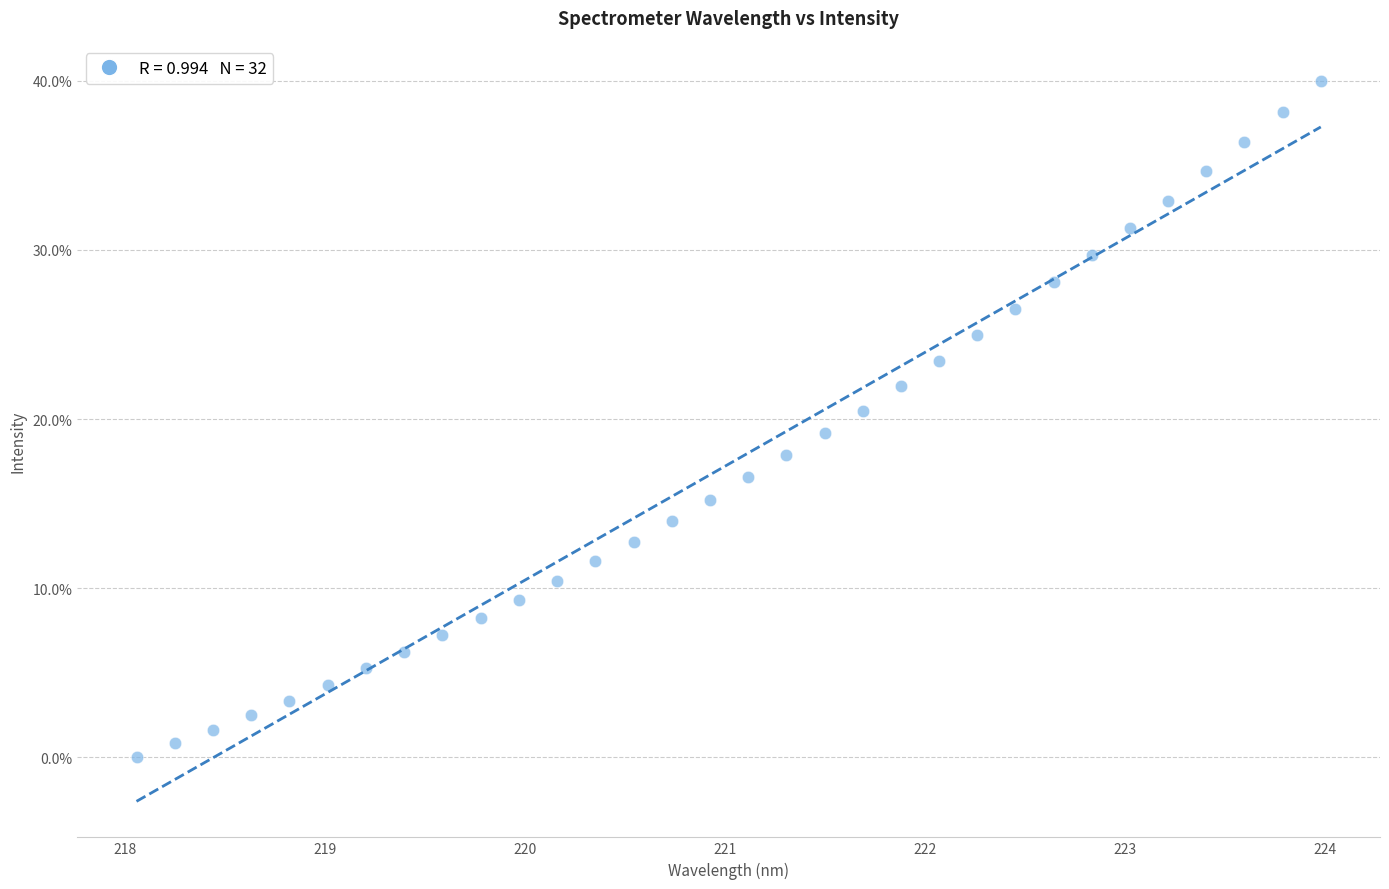

What is the range of Y values (max minus min)?

40.0